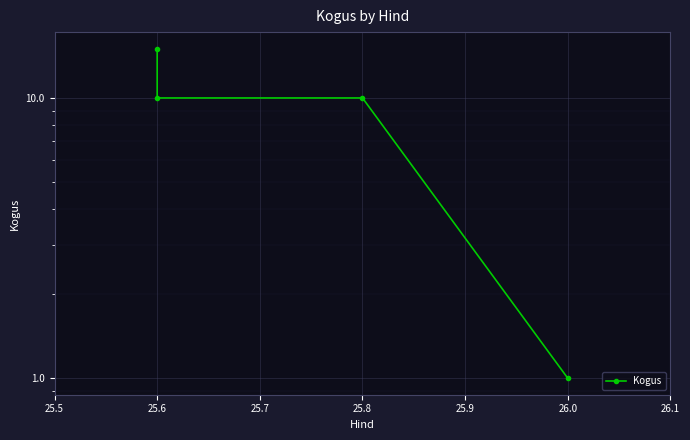

How many data points are less than 10?

1